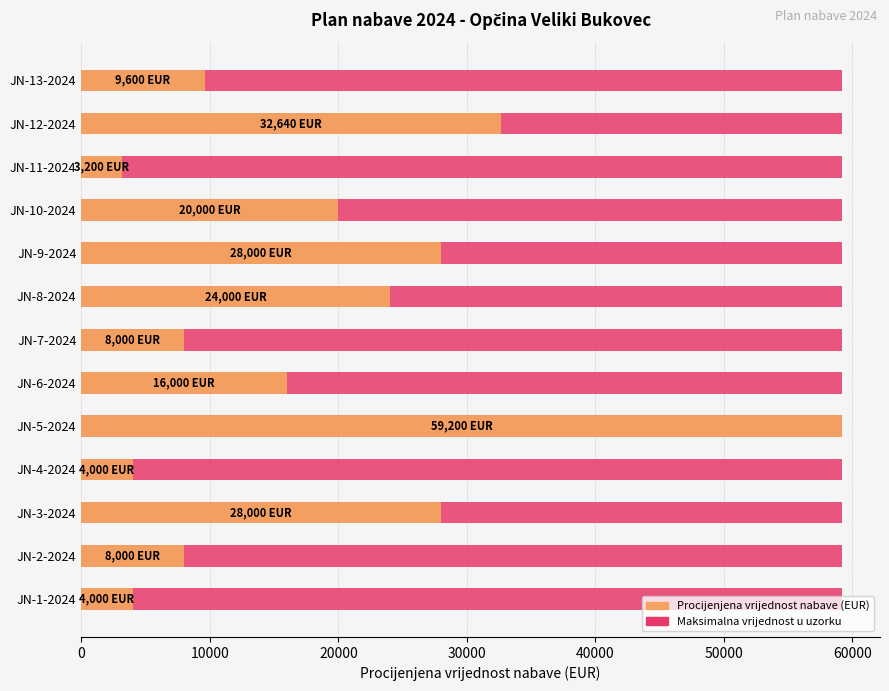

Where does the data first go above 16000?

JN-3-2024